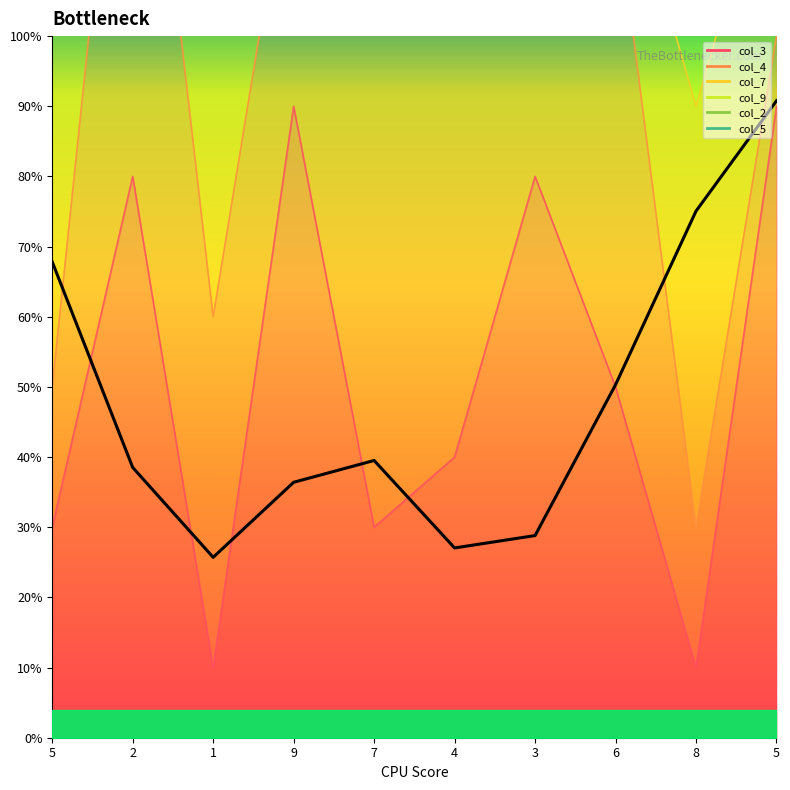

What is the minimum value shown in the chart?

25.7